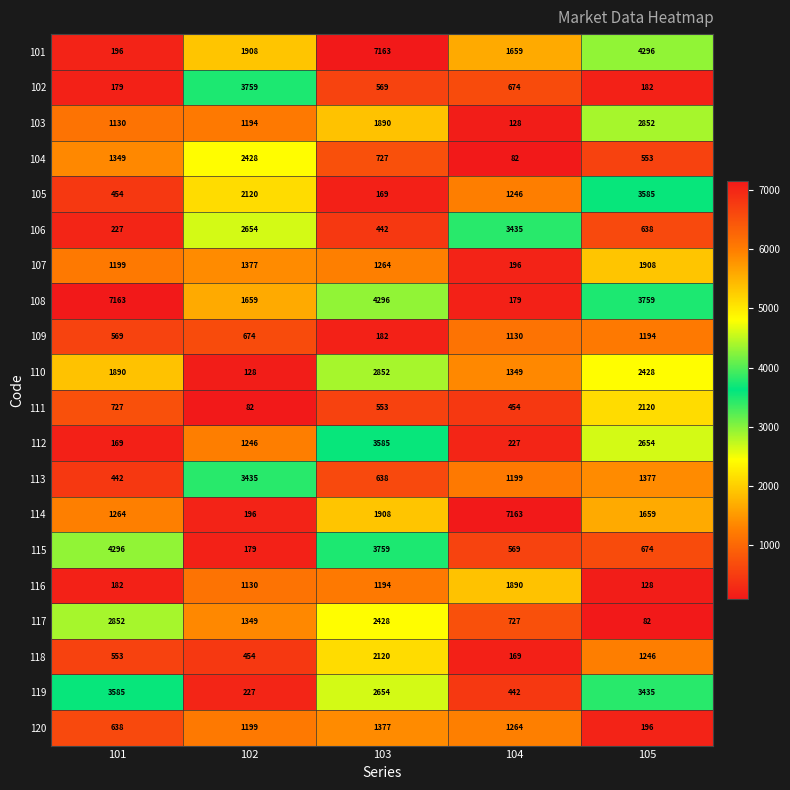

Which series has the widest spread of values?

108